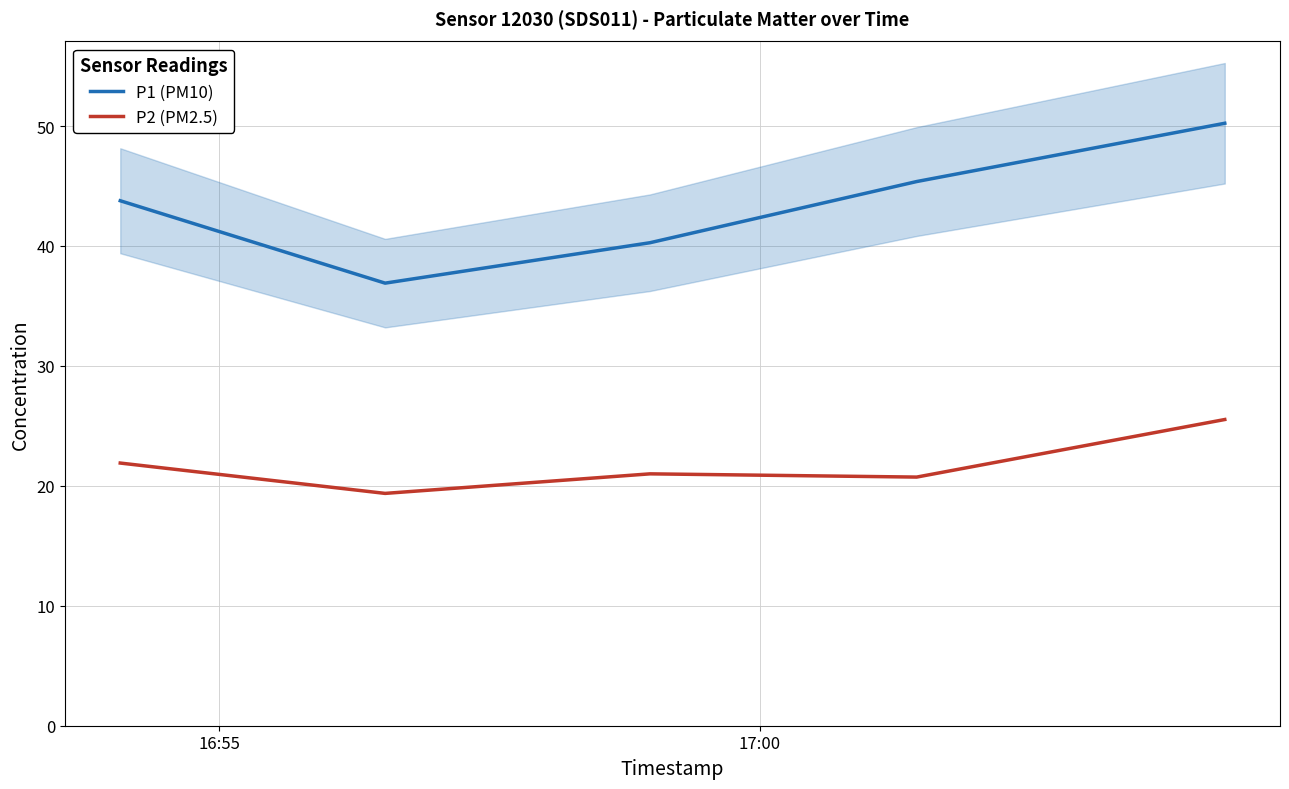

What is the value of the P2 (PM2.5) point at the 2nd from the left?

19.4